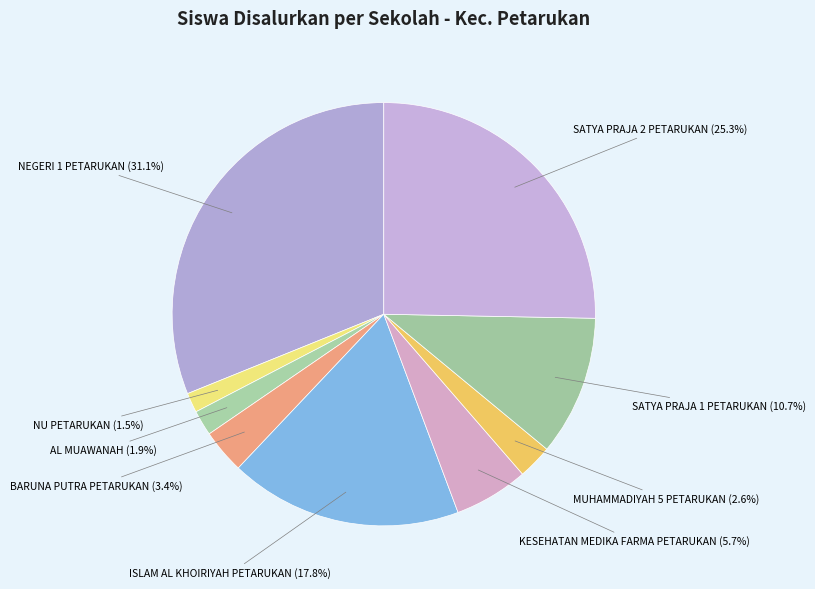

Rank the categories by value from lowest to highest.

SMK NU PETARUKAN, SMKS AL MUAWANAH, SMKS MUHAMMADIYAH 5 PETARUKAN, SMKS BARUNA PUTRA PETARUKAN, SMKS KESEHATAN MEDIKA FARMA PETARUKAN, SMKS SATYA PRAJA 1 PETARUKAN, SMKS ISLAM AL KHOIRIYAH PETARUKAN, SMKS SATYA PRAJA 2 PETARUKAN, SMK NEGERI 1 PETARUKAN